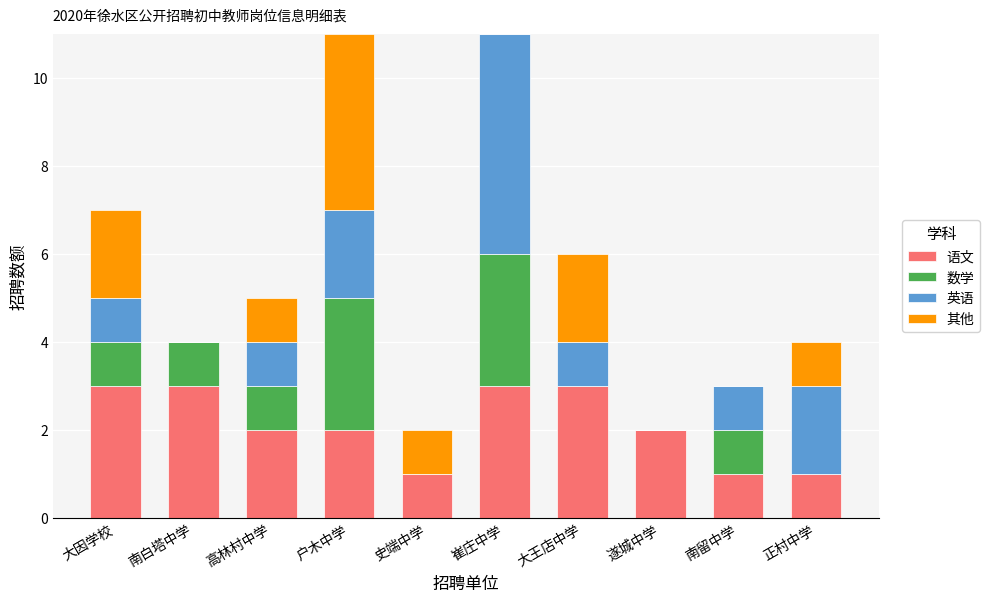

The value of 语文 at 崔庄中学 is 1. True or false?

False